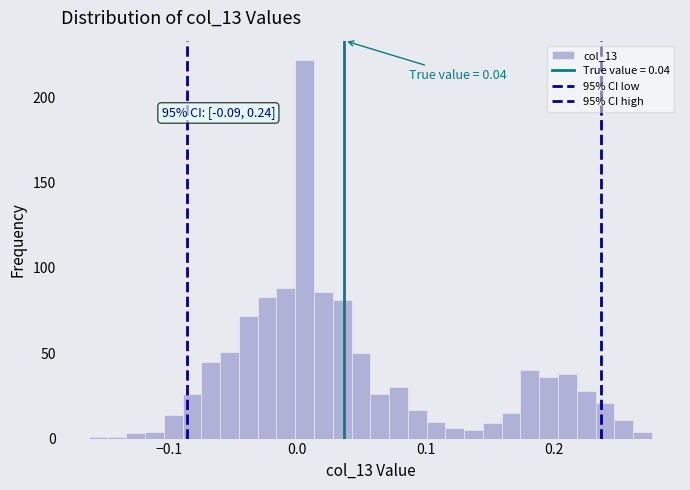

Read against the x-axis, roughly where is the centre of the tallest bar?

0.01